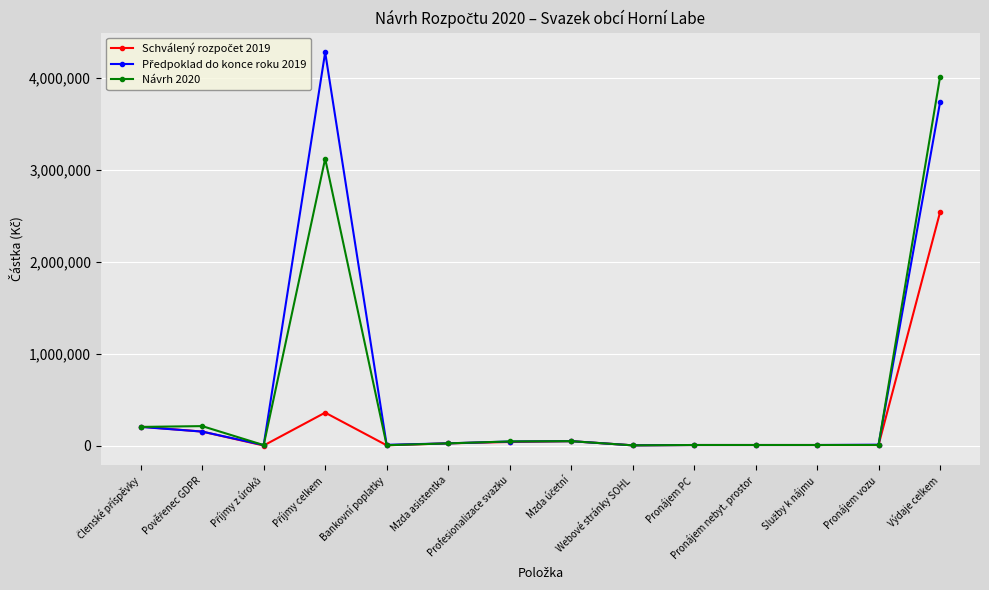

True or false: Návrh 2020 has more than 1 interior local peaks.

True